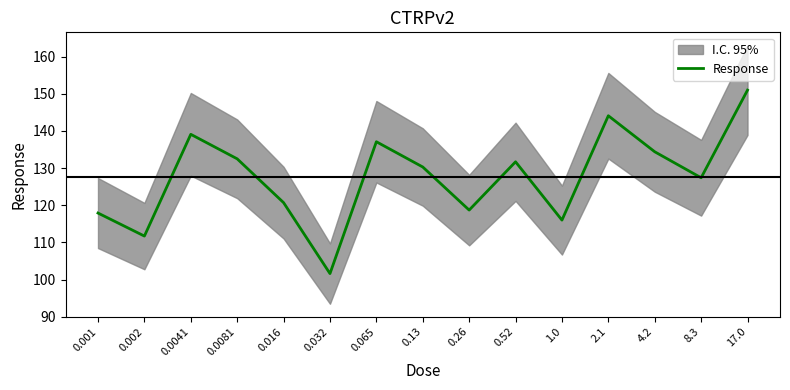

Reading left to right, extract all data points from this chart.

0.001=117.9	0.002=111.7	0.0041=139.1	0.0081=132.5	0.016=120.7	0.032=101.6	0.065=137.1	0.13=130.3	0.26=118.7	0.52=131.7	1.0=116.0	2.1=144.1	4.2=134.4	8.3=127.4	17.0=151.0